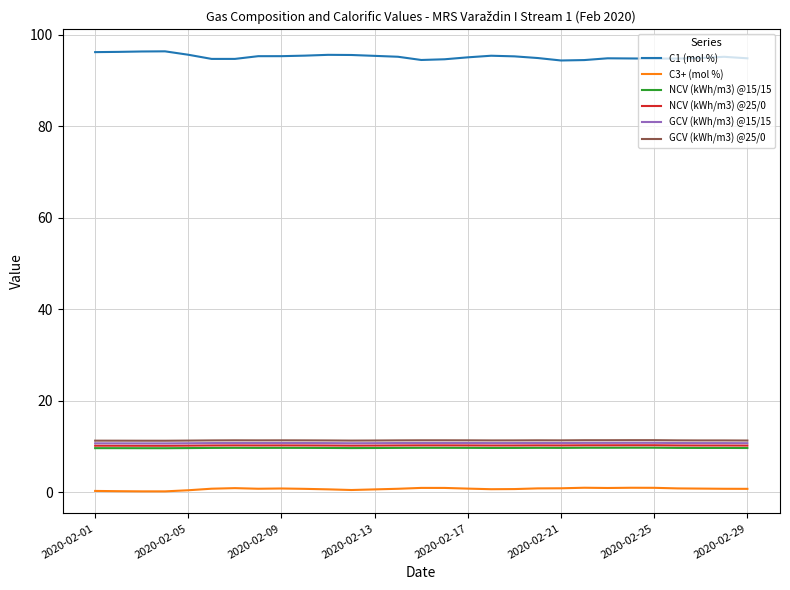

True or false: NCV (kWh/m3) @15/15 and C1 (mol %) cross at least once.

False